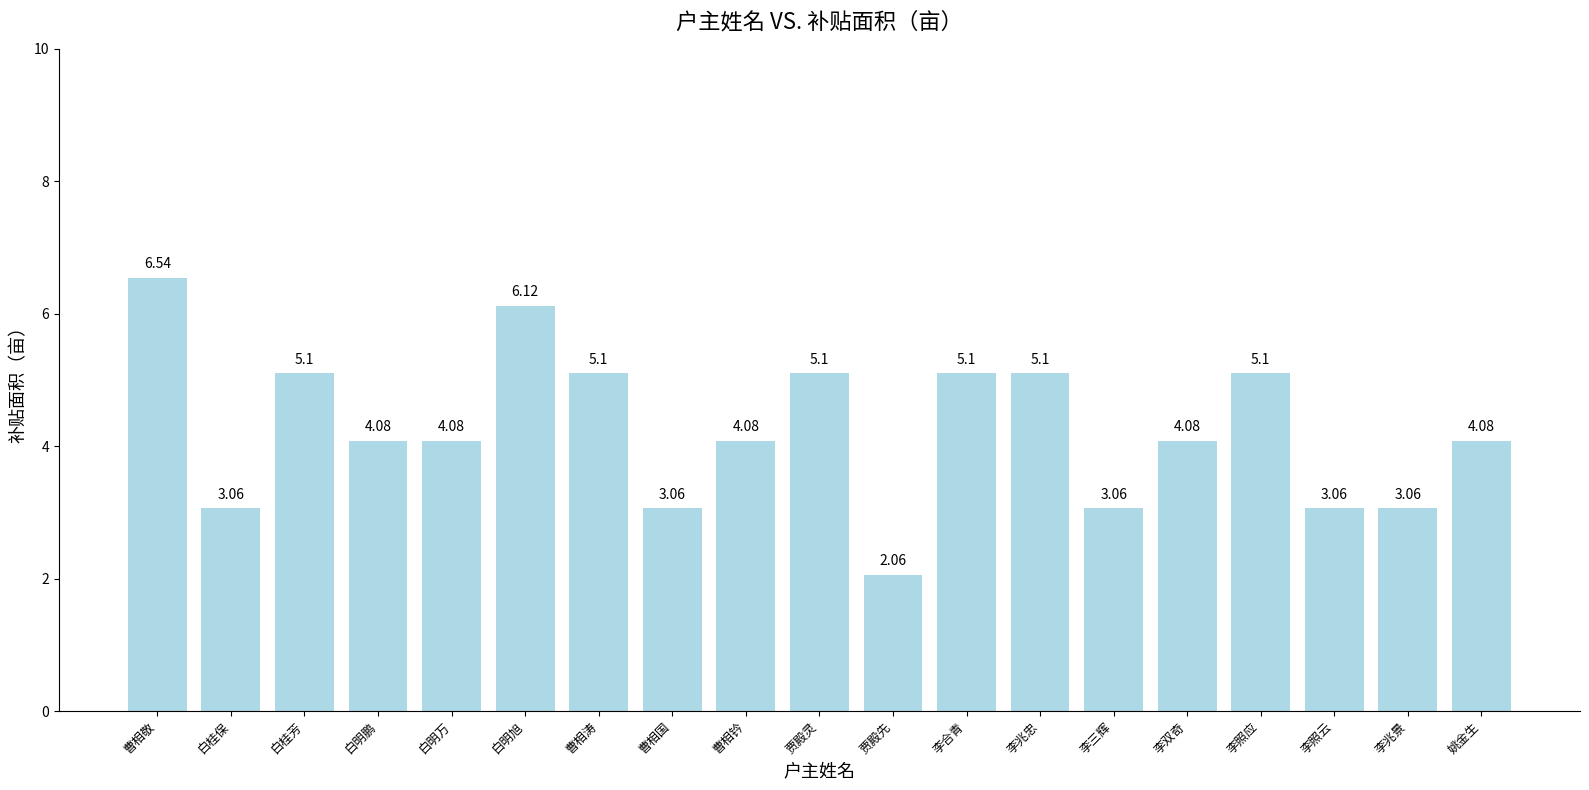

What is the difference between the maximum and minimum values?

4.5